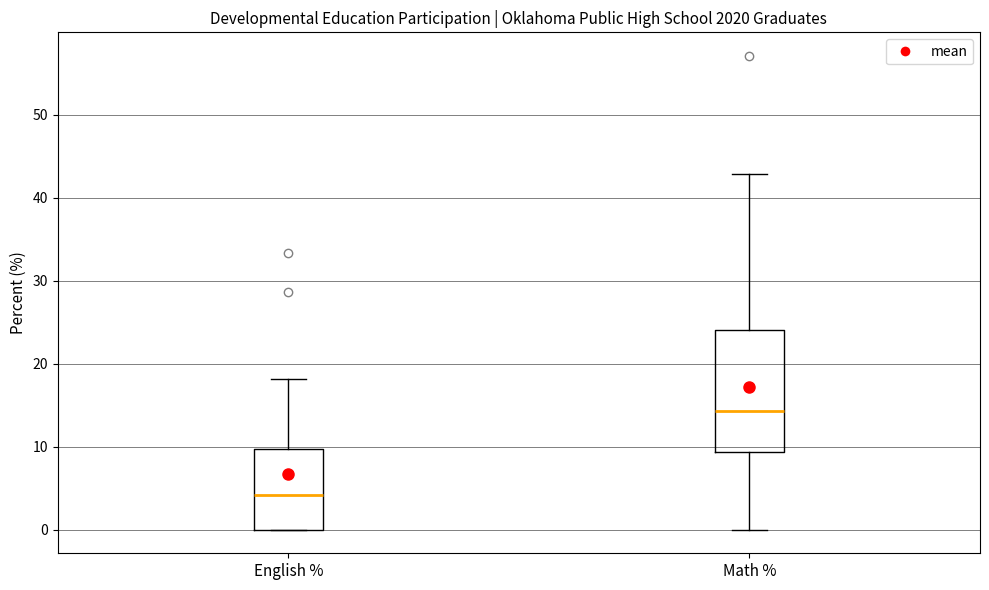

Which box has the highest median line?

Math %